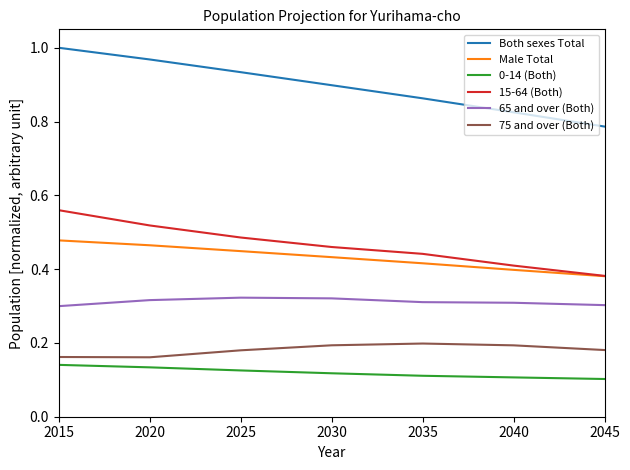

True or false: 15-64 (Both) and 75 and over (Both) cross at least once.

False